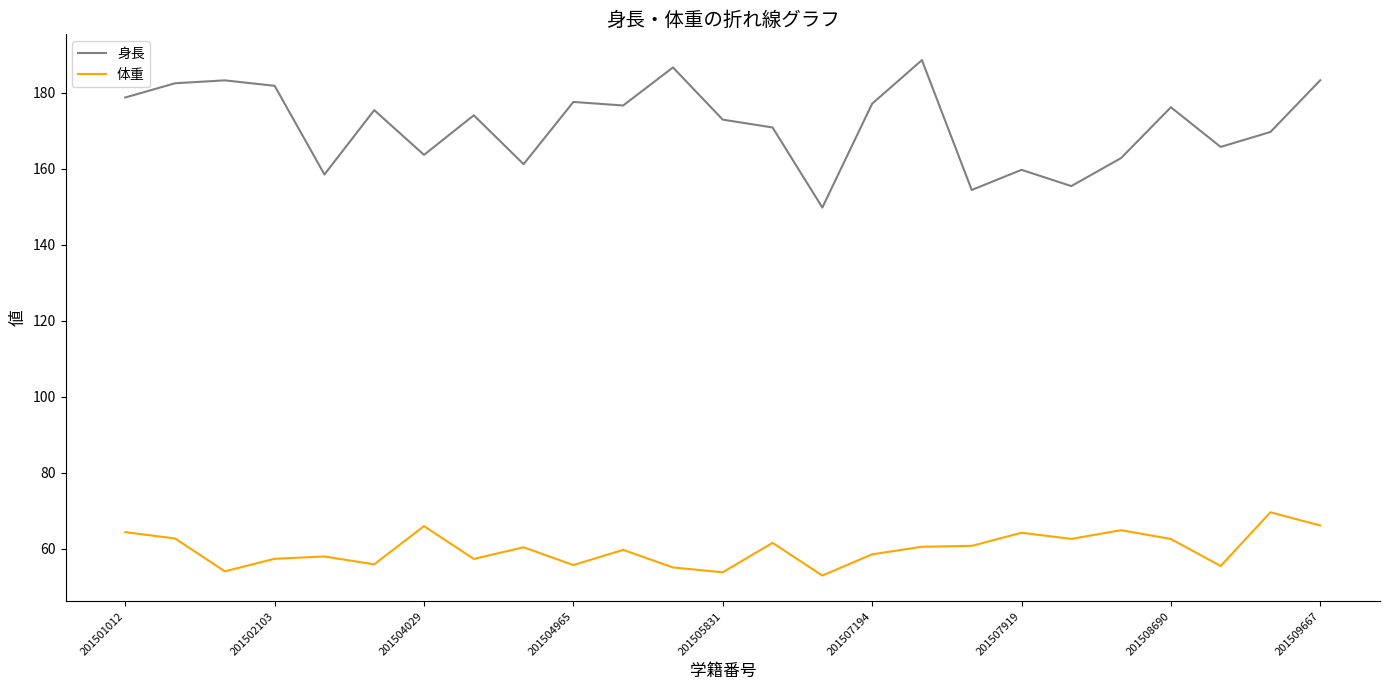

What is the difference between the maximum and minimum values in the 体重 series?

16.6